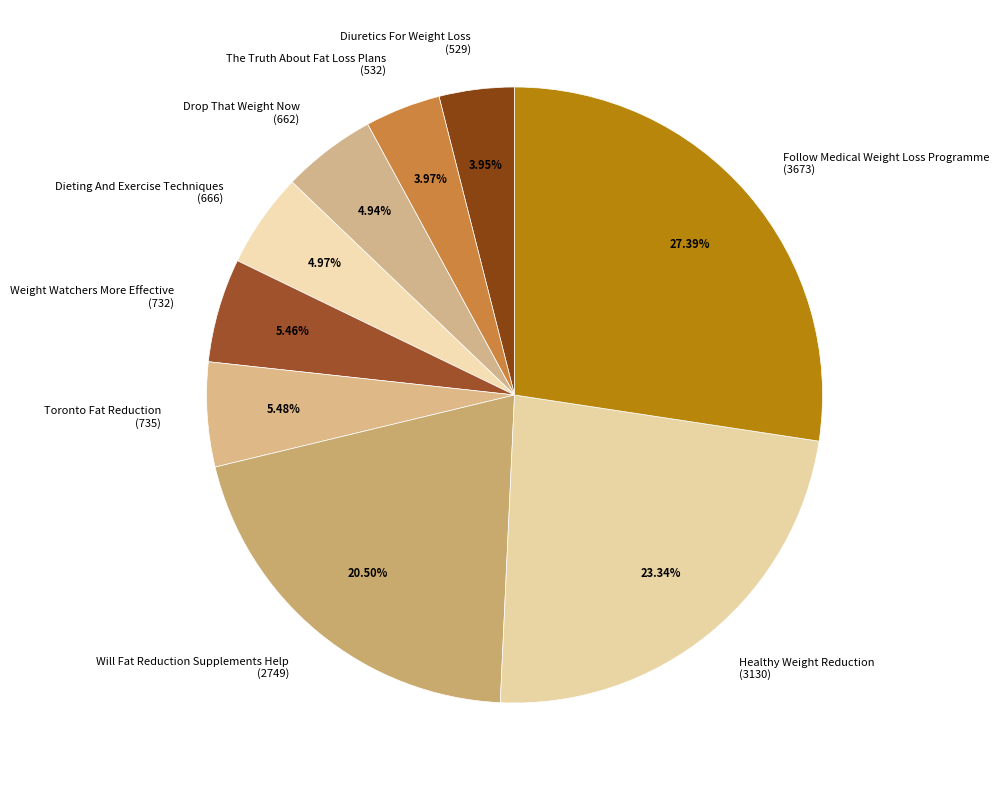

Does Toronto Fat Reduction represent more than half of the total?

No